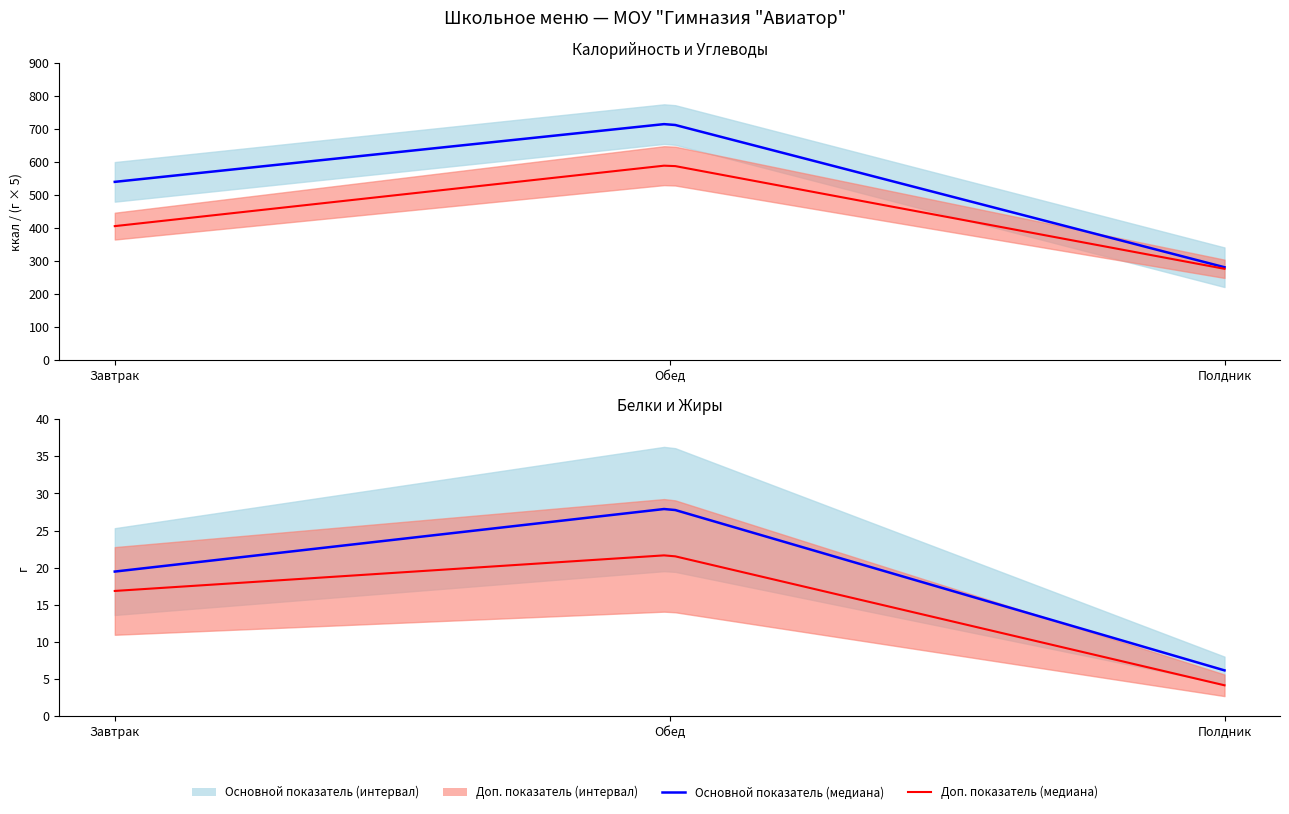

What is the approximate value of Жиры at Полдник?

4.2